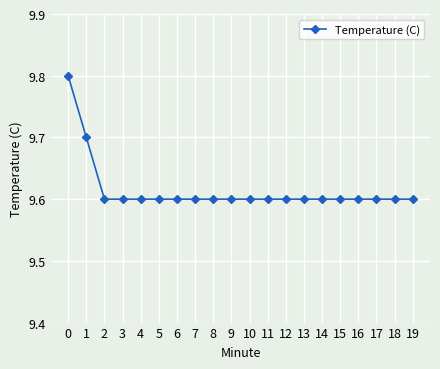

Reading right to left, extract all data points from this chart.

9.6	9.6	9.6	9.6	9.6	9.6	9.6	9.6	9.6	9.6	9.6	9.6	9.6	9.6	9.6	9.6	9.6	9.6	9.7	9.8